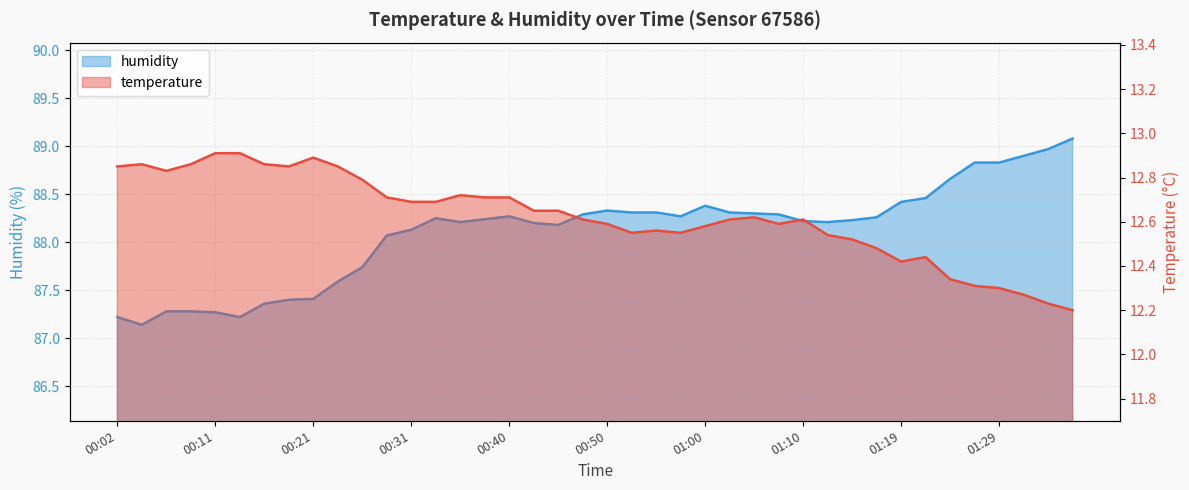

Reading left to right, what are all the values shown in this chart?

temperature: 12.8	12.9	12.8	12.9	12.9	12.9	12.9	12.8	12.9	12.8	12.8	12.7	12.7	12.7	12.7	12.7	12.7	12.7	12.7	12.6	12.6	12.6	12.6	12.6	12.6	12.6	12.6	12.6	12.6	12.5	12.5	12.5	12.4	12.4	12.3	12.3	12.3	12.3	12.2	12.2
humidity: 87.2	87.1	87.3	87.3	87.3	87.2	87.4	87.4	87.4	87.6	87.7	88.1	88.1	88.2	88.2	88.2	88.3	88.2	88.2	88.3	88.3	88.3	88.3	88.3	88.4	88.3	88.3	88.3	88.2	88.2	88.2	88.3	88.4	88.5	88.7	88.8	88.8	88.9	89.0	89.1